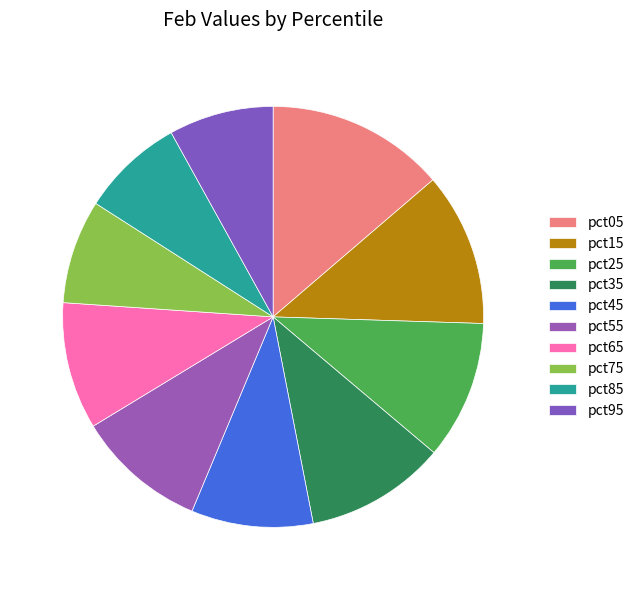

Which category has the smallest portion of the pie?

pct85